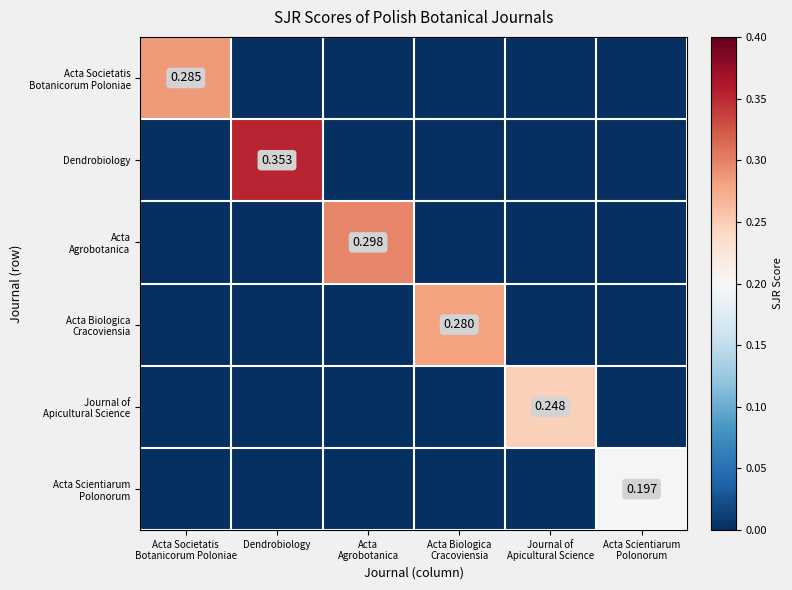

Where is Acta Societatis Botanicorum Poloniae nearest to the value 0?

Dendrobiology